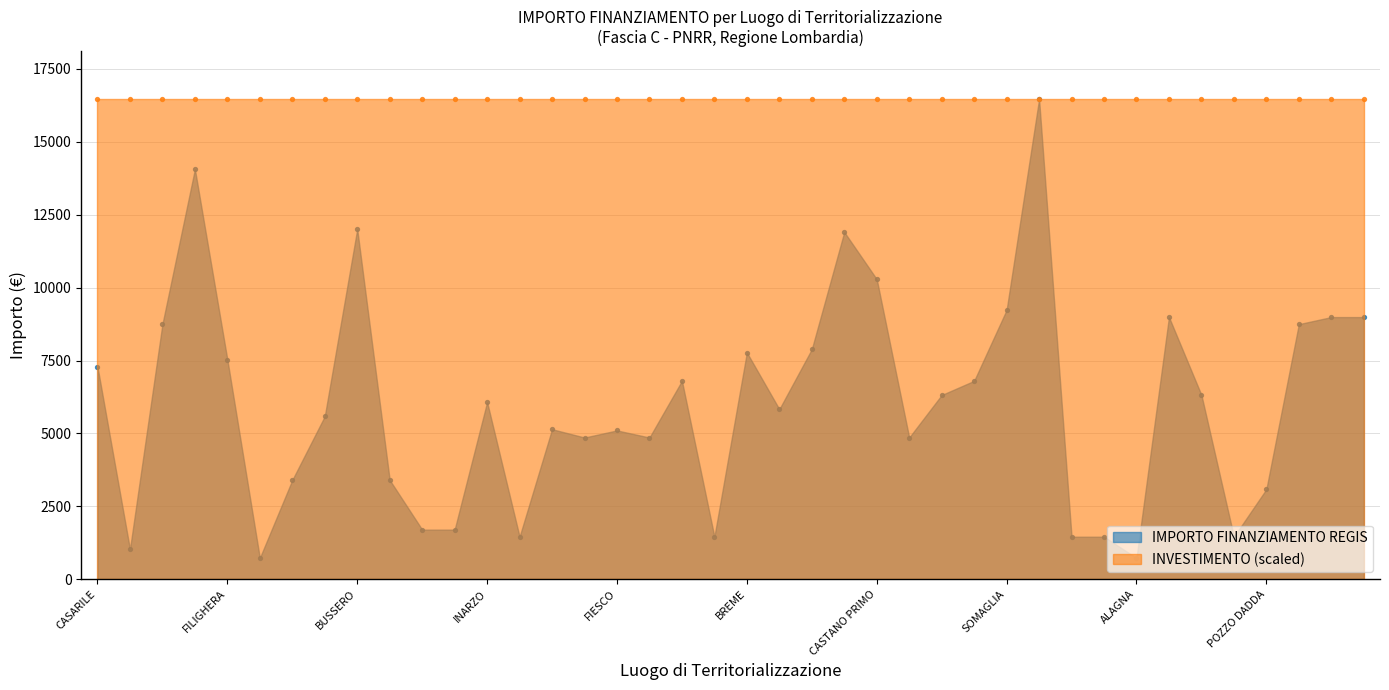

Between TELGATE and SAN GIACOMO DELLE SEGNATE, which is larger?

TELGATE